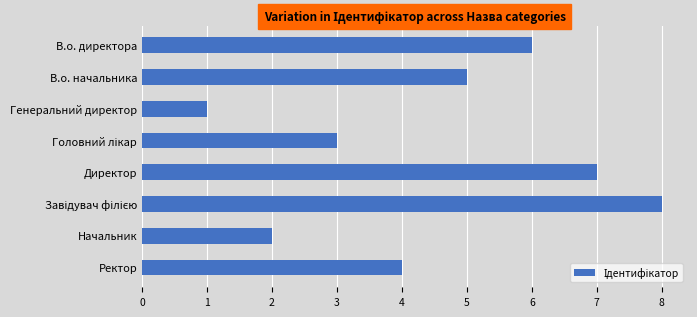

How many values are between 3 and 7?

5